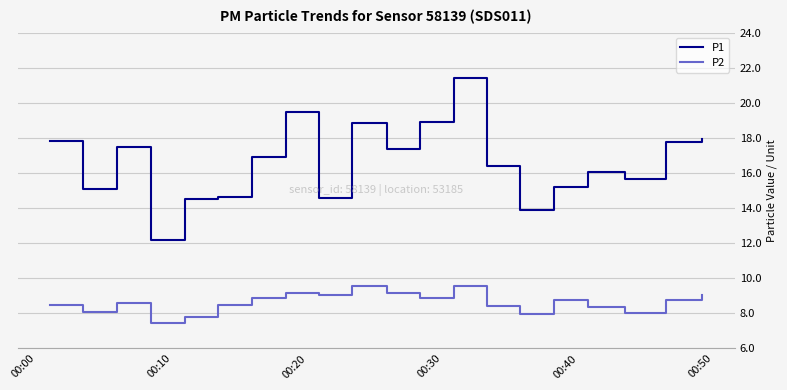

What is the maximum value for P2?

9.6